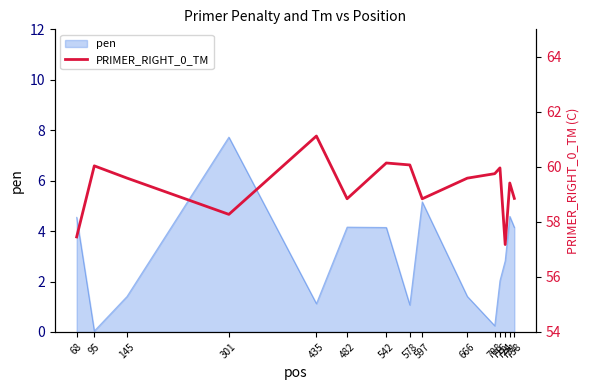

What is the maximum value for pen?

7.7